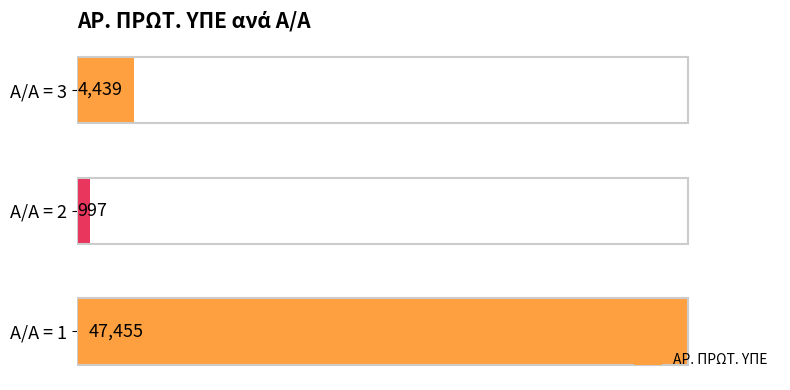

What is the change in value from Α/Α = 1 to Α/Α = 2?

-46458